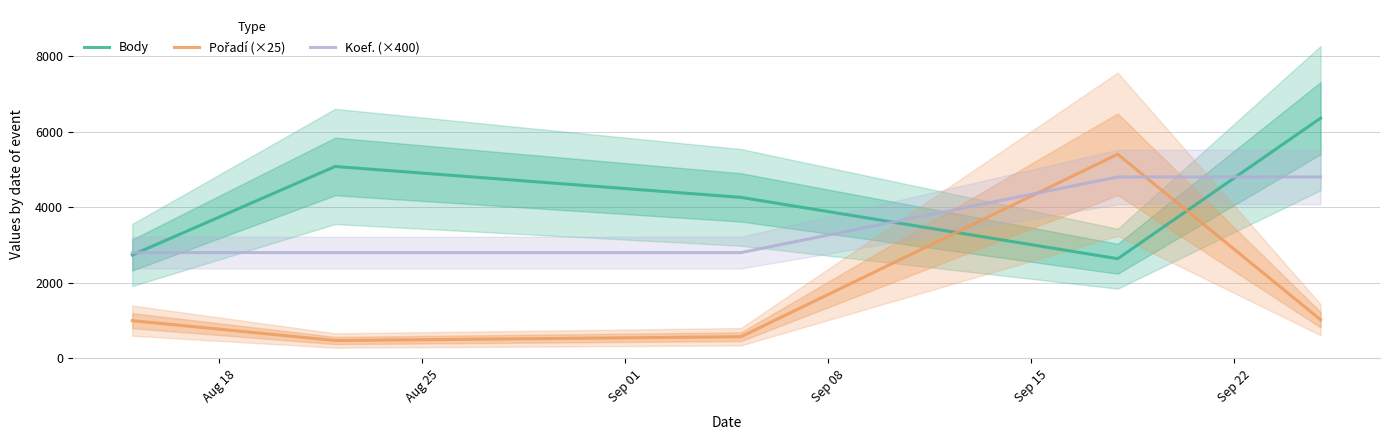

How many categories are shown in the chart?

5